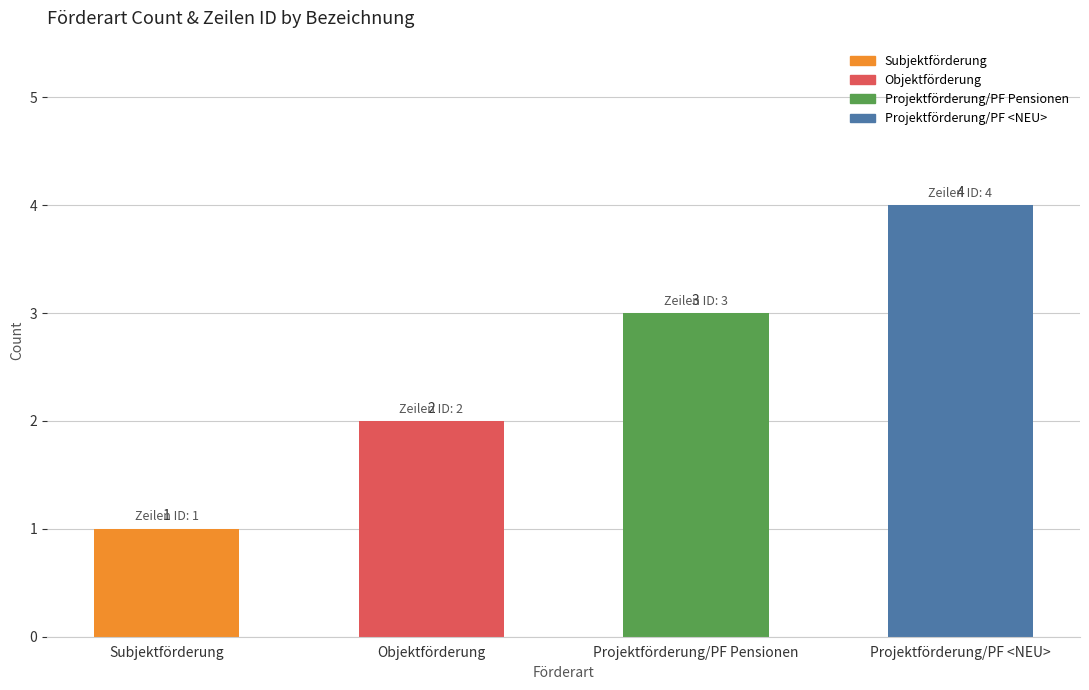

Are the bars horizontal?

No